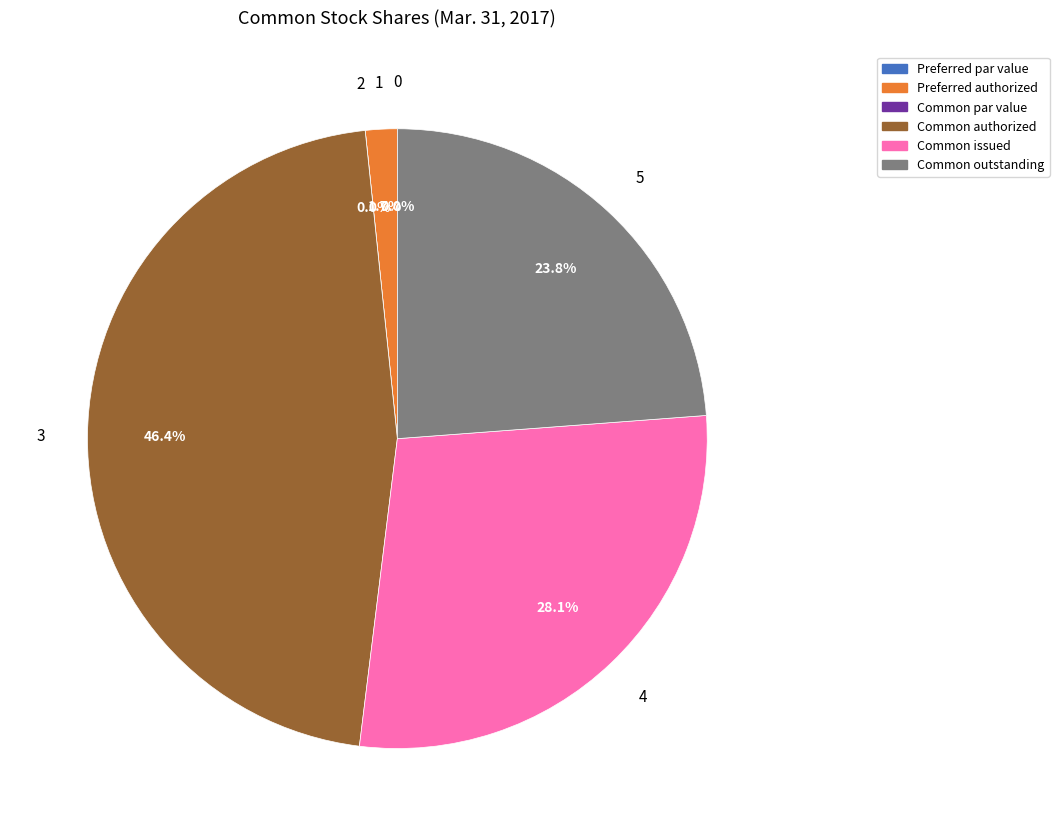

To the nearest percent, what portion does Common stock, issued represent?

28%